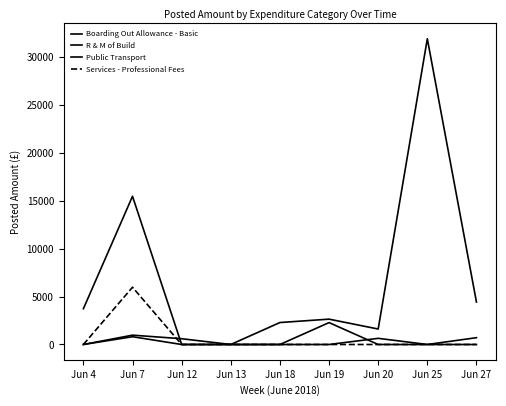

At which label is Boarding Out Allowance - Basic closest to 406?

Jun 20